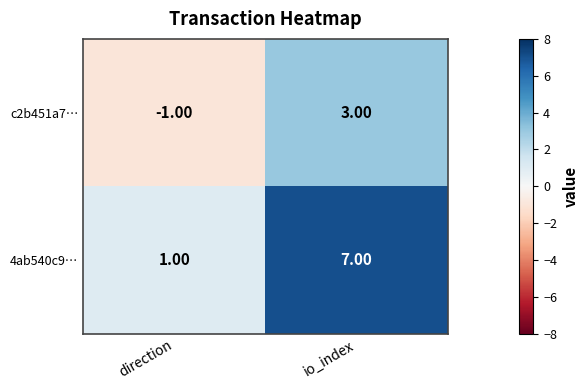

List the series in order of their overall mean, lowest first.

c2b451a7…, 4ab540c9…